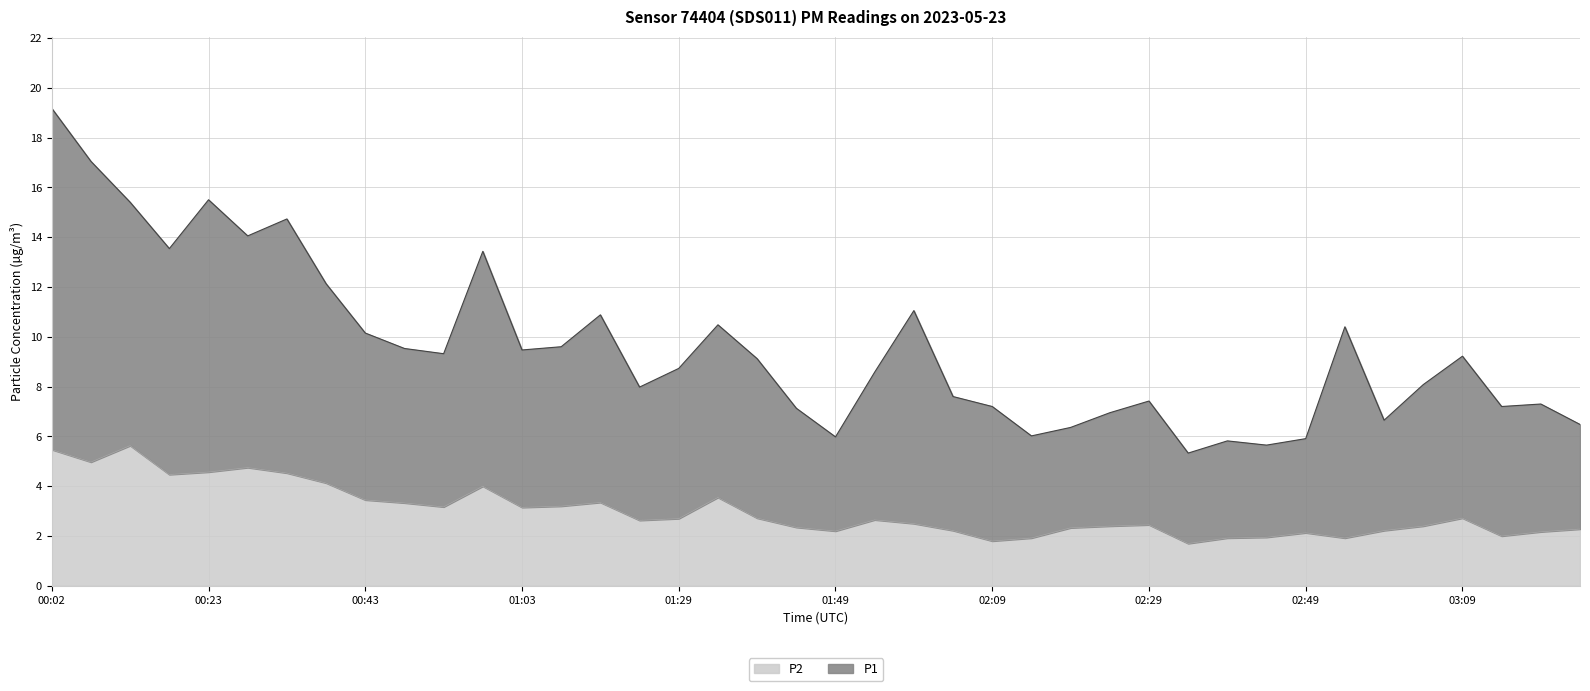

Between 01:34 and 02:49, which series saw the biggest shift?

P1